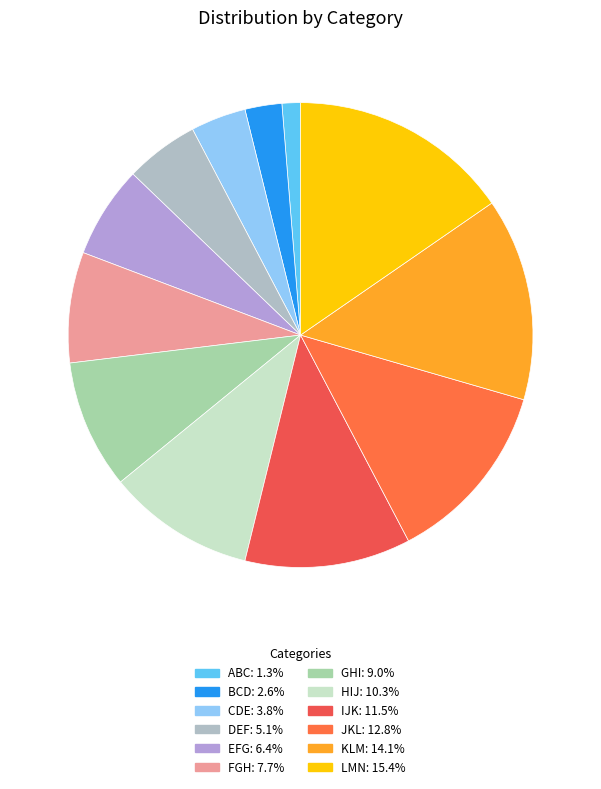

Does any single category account for the majority?

No